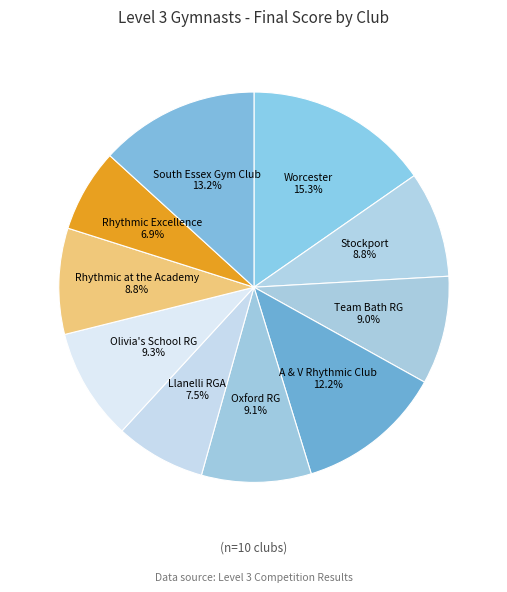

Which slice is the largest?

Worcester